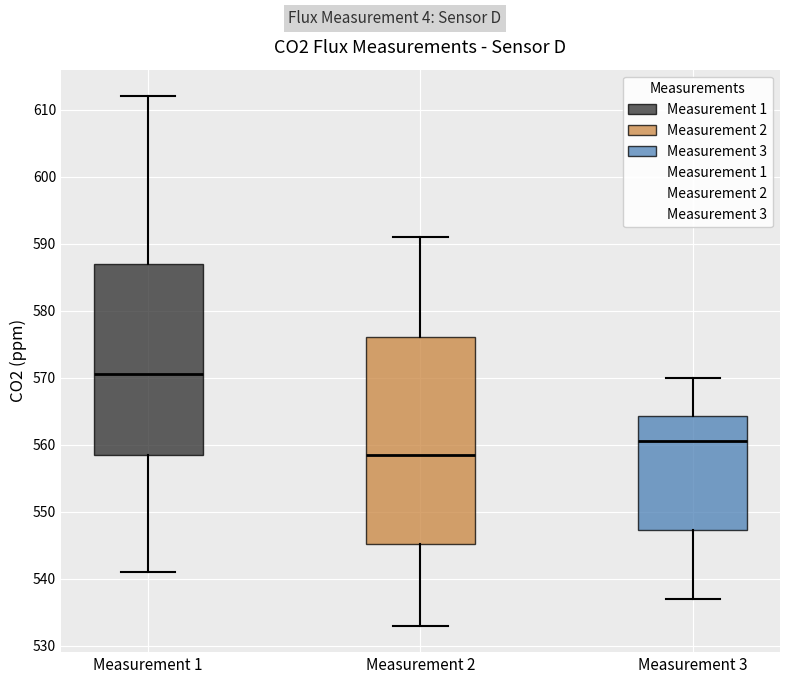

Which box's median line is the highest?

Measurement 1